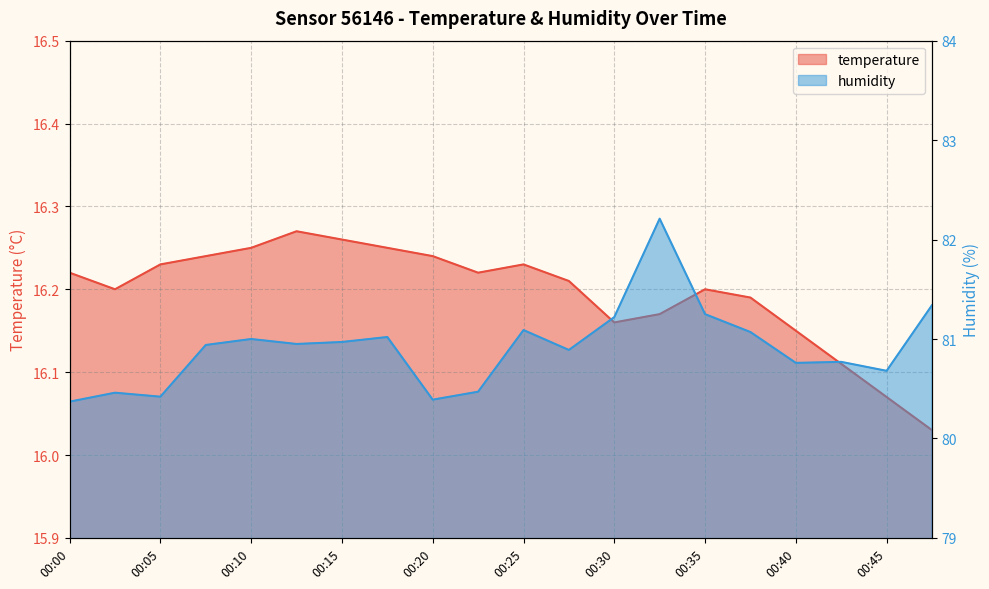

Between 00:22 and 00:00, which is larger?

00:22